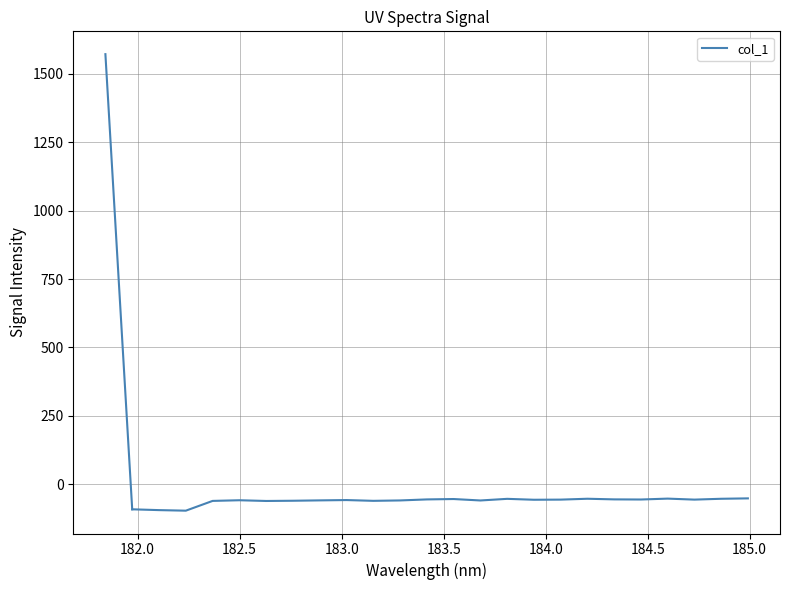

What is the difference between the maximum and minimum values?

45.0